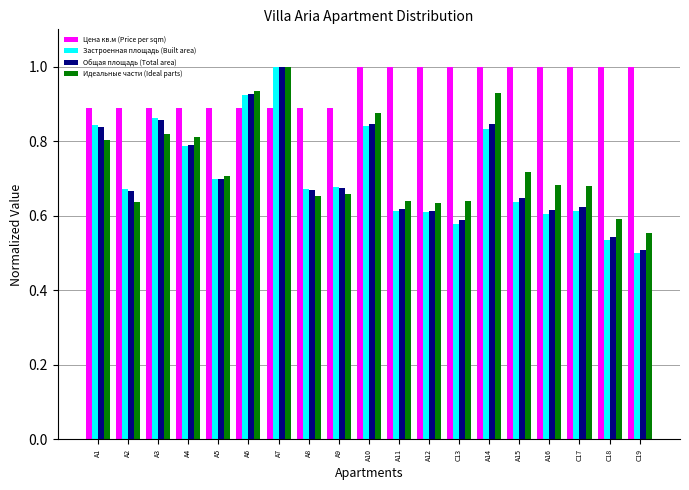

At which label is Застроенная площадь (Built area) closest to 0?

С19